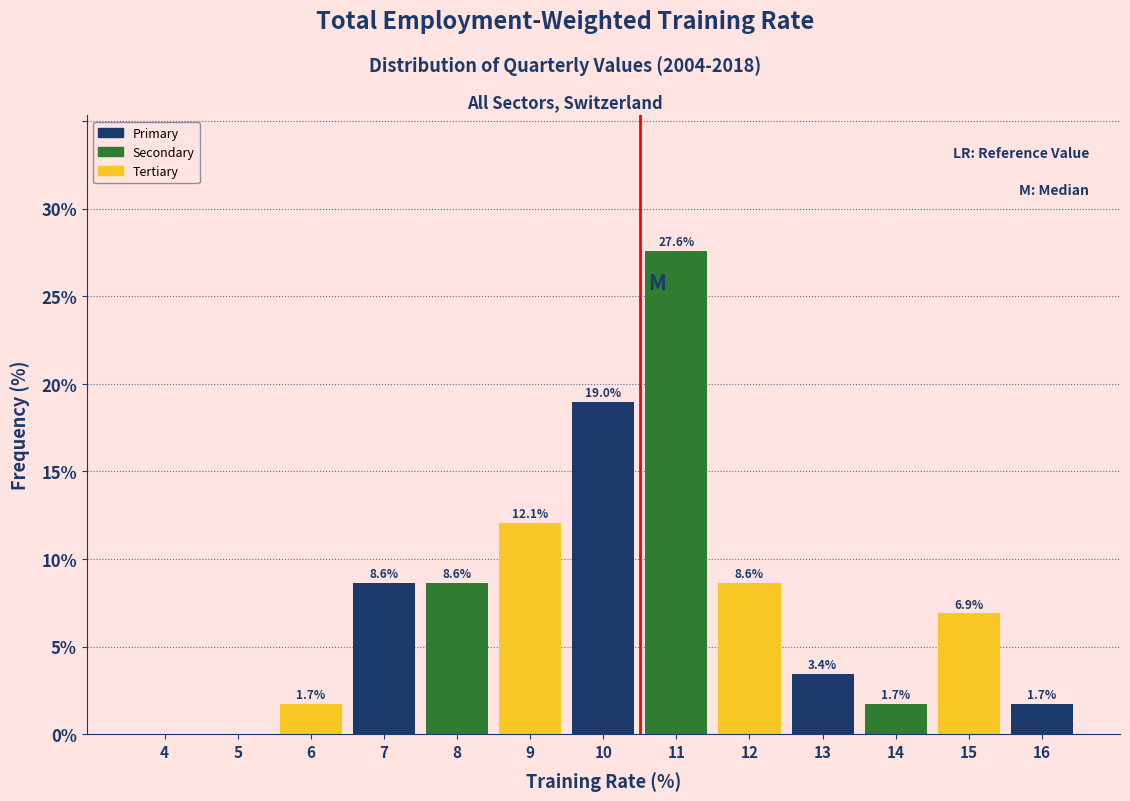

Reading right to left, extract all data points from this chart.

16=1.7	15=6.9	14=1.7	13=3.4	12=8.6	11=27.6	10=19.0	9=12.1	8=8.6	7=8.6	6=1.7	5=0.0	4=0.0